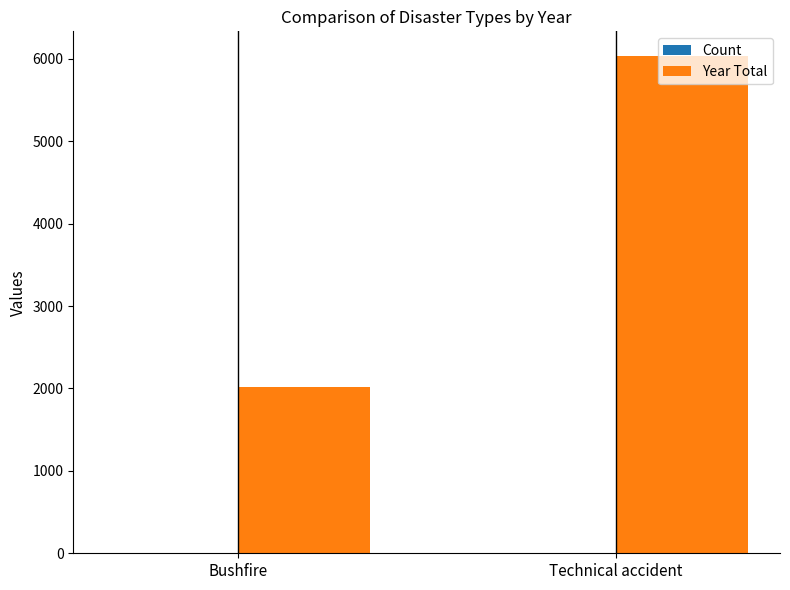

Where is Year Total nearest to the value 4023?

Bushfire